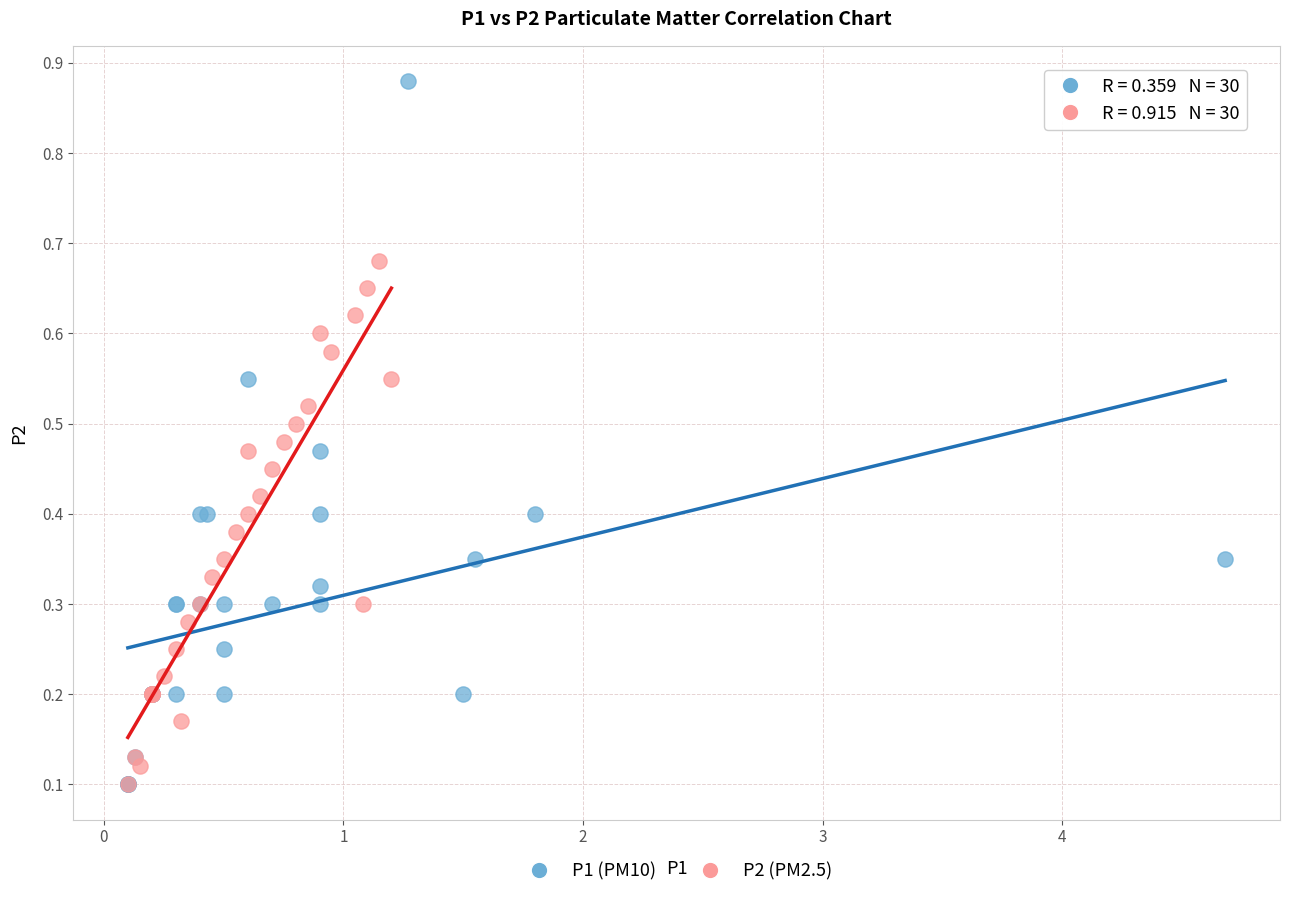

What are all the series names shown in the legend?

P1 (PM10), P2 (PM2.5)